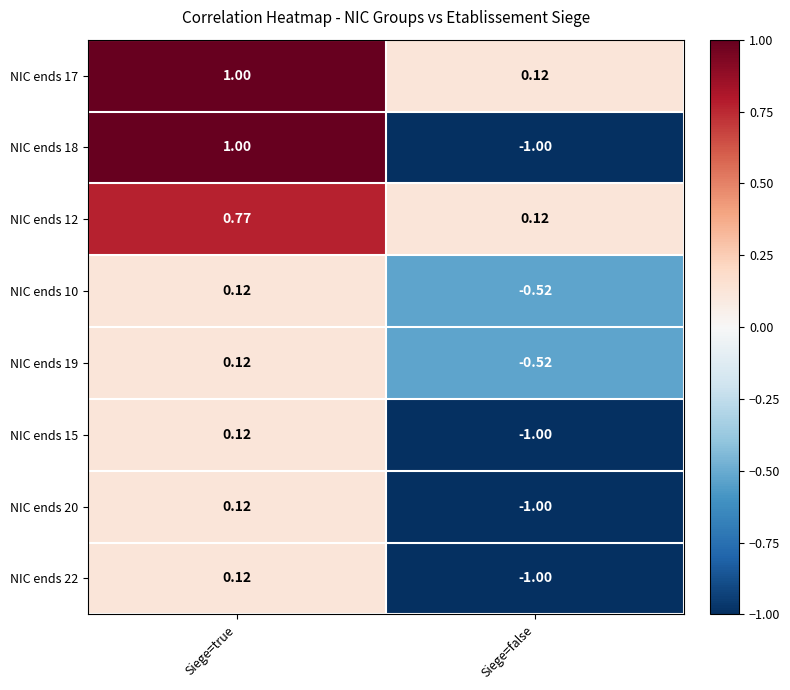

At which category is the sum across all series the highest?

Siege=true